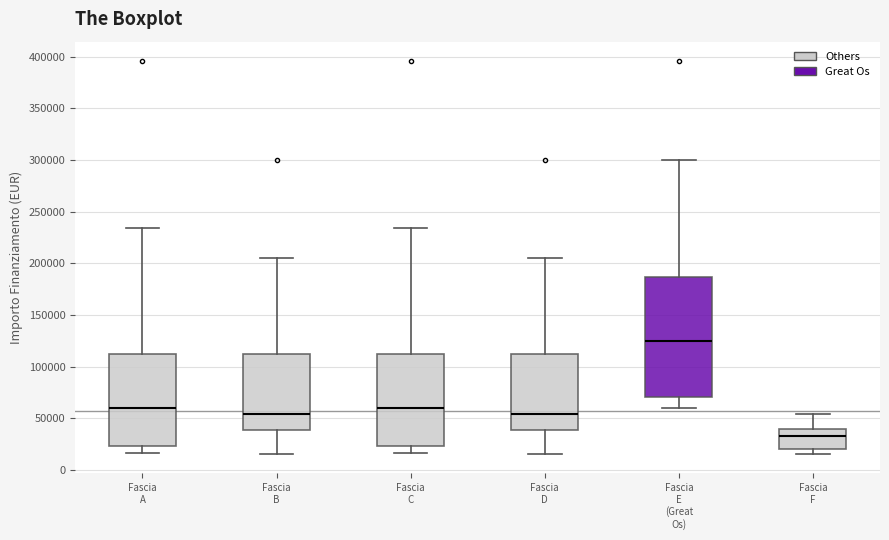

Which box has the lowest median line?

Fascia F